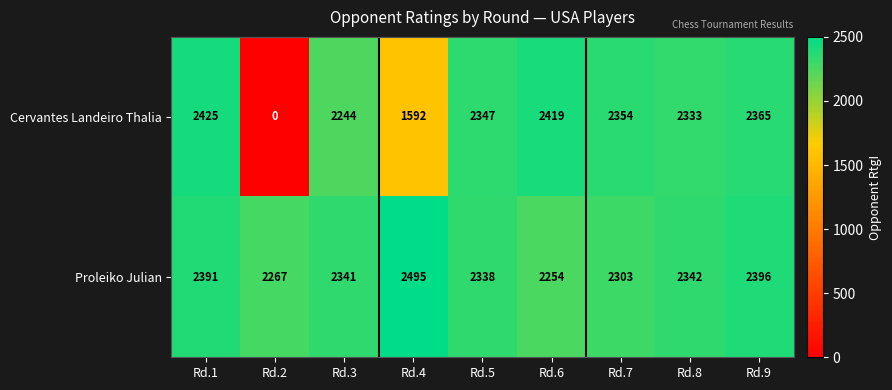

What is the sum of the Proleiko Julian values at Rd.2 and Rd.9?

4663